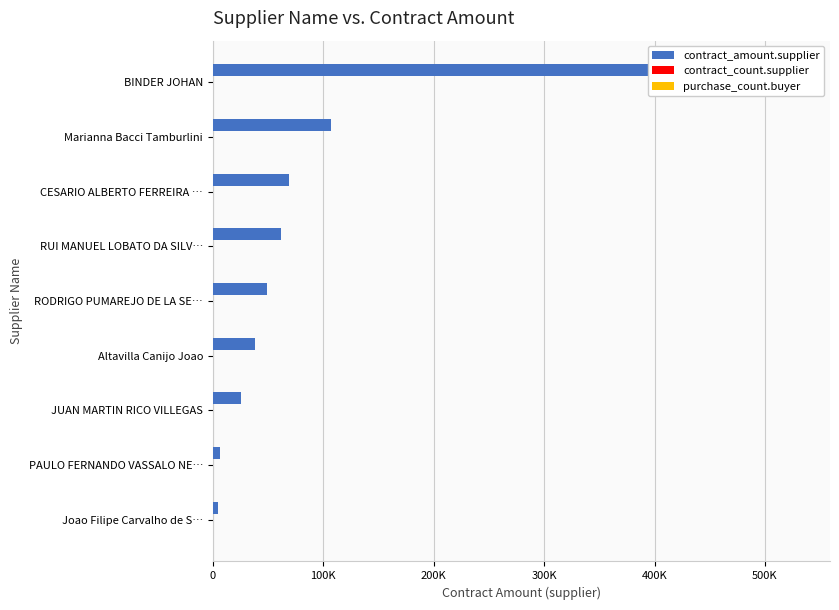

Reading left to right, extract all data points from this chart.

contract_amount.supplier: 485954.8	107100.0	68896.6	61333.3	49425.3	37950.0	25862.1	6150.0	4666.7
contract_count.supplier: 1.0	1.0	2.0	1.0	1.0	1.0	1.0	1.0	1.0
purchase_count.buyer: 0.2	0.2	0.2	0.2	0.2	0.2	0.2	0.2	0.2